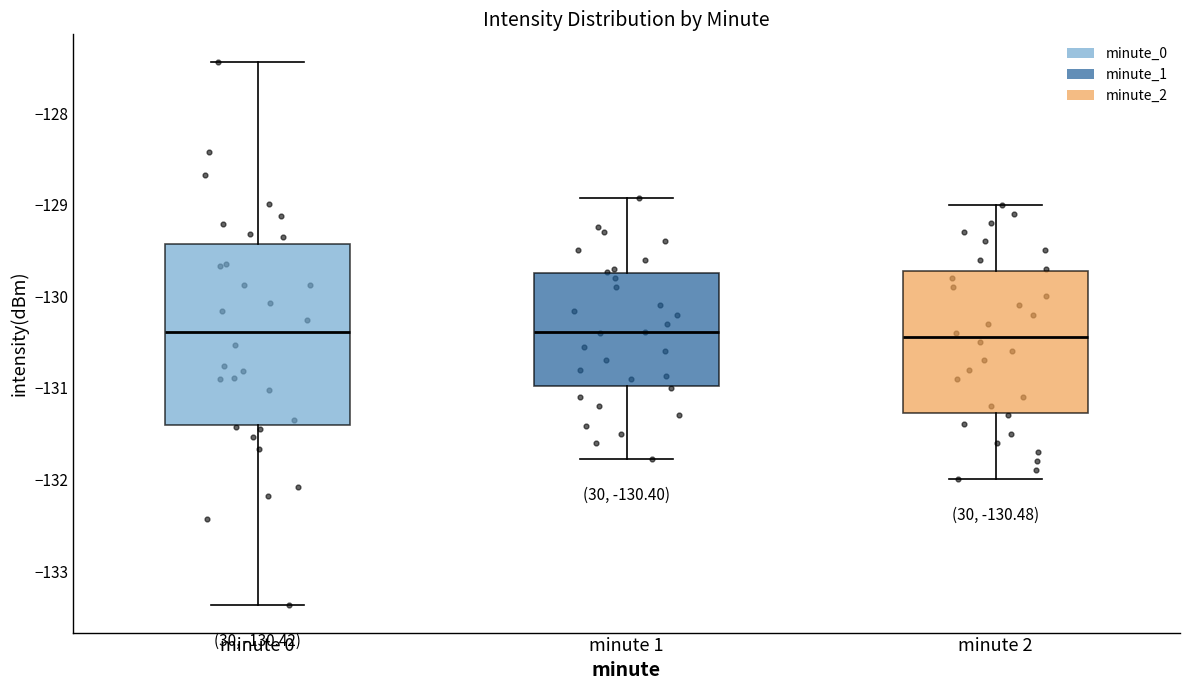

Comparing the boxes themselves (not the whiskers), which one is the tallest?

minute 0